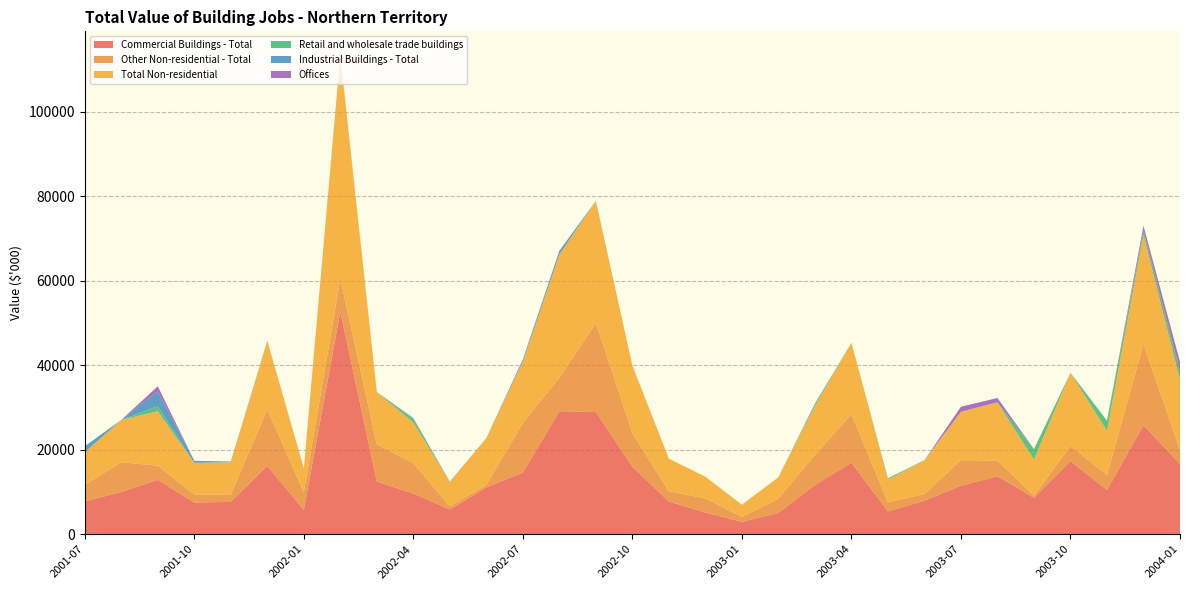

Reading left to right, extract all data points from this chart.

Commercial Buildings - Total: 7767	9999	12888	7492	7651	16173	5738	52687	12431	9641	5848	11082	14618	29110	28915	15975	7727	5137	2923	5047	11644	16924	5395	7935	11471	13729	8612	17293	10472	25773	16625
Other Non-residential - Total: 3900	7051	3329	1926	1742	13399	4128	7781	8784	7188	697	591	11684	7946	21057	7945	2423	3331	1137	3387	7095	11462	2148	1564	6033	3720	451	3609	3517	19279	3292
Total Non-residential: 7767	9999	12888	7492	7651	16173	5738	52687	12431	9641	5848	11082	14618	29110	28915	15975	7727	5137	2923	5047	11644	16924	5395	7935	11471	13729	8612	17293	10472	25773	16625
Retail and wholesale trade buildings: 0	0	1200	0	0	0	0	0	0	858	0	0	0	75	0	0	0	0	0	0	440	0	296	95	0	0	2473	0	2407	989	2050
Industrial Buildings - Total: 1374	0	3505	460	156	56	0	180	0	170	65	0	470	830	0	0	0	0	0	0	100	0	0	0	0	55	0	0	0	0	0
Offices: 0	0	1200	0	0	0	0	0	0	0	0	0	0	0	0	0	0	0	0	0	0	0	0	0	1200	1000	0	0	0	1160	2220